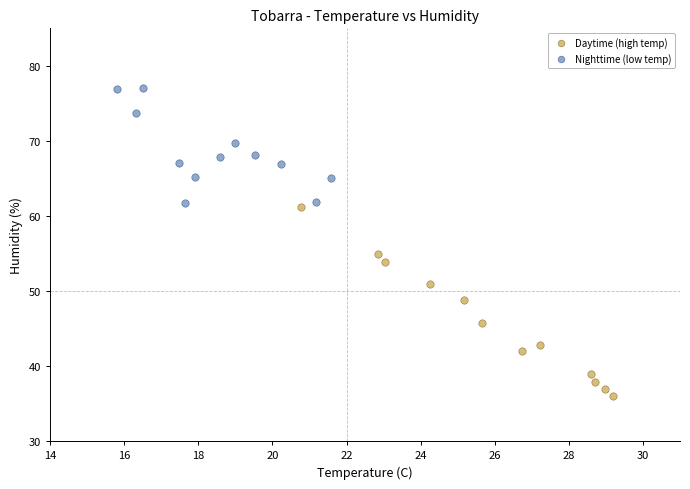

Which series has the largest Y range (max minus min)?

Daytime (high temp)